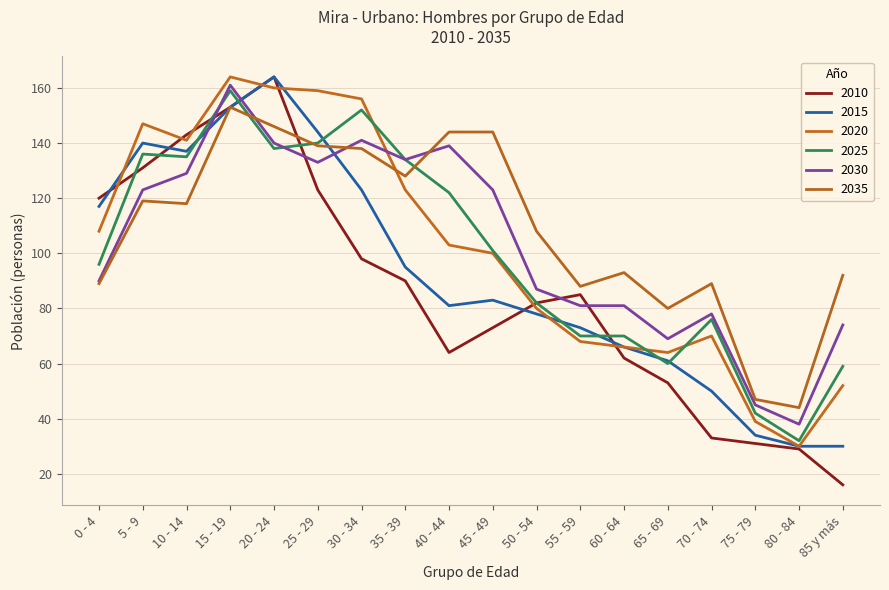

What is the difference between the maximum and minimum values in the 2015 series?

134